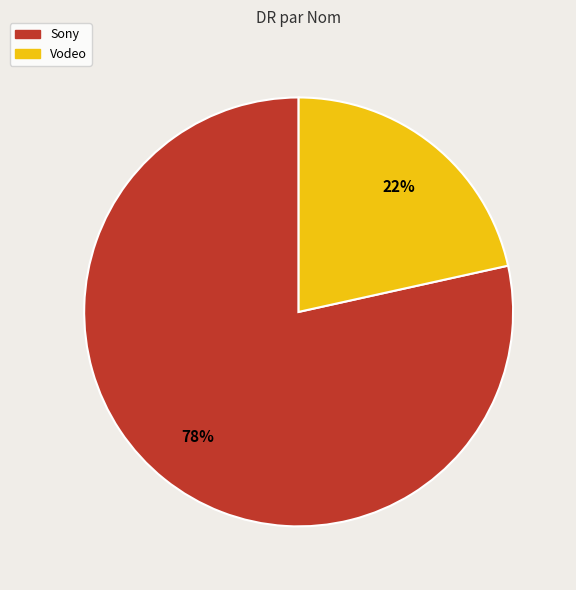

Which category has the smallest portion of the pie?

Vodeo